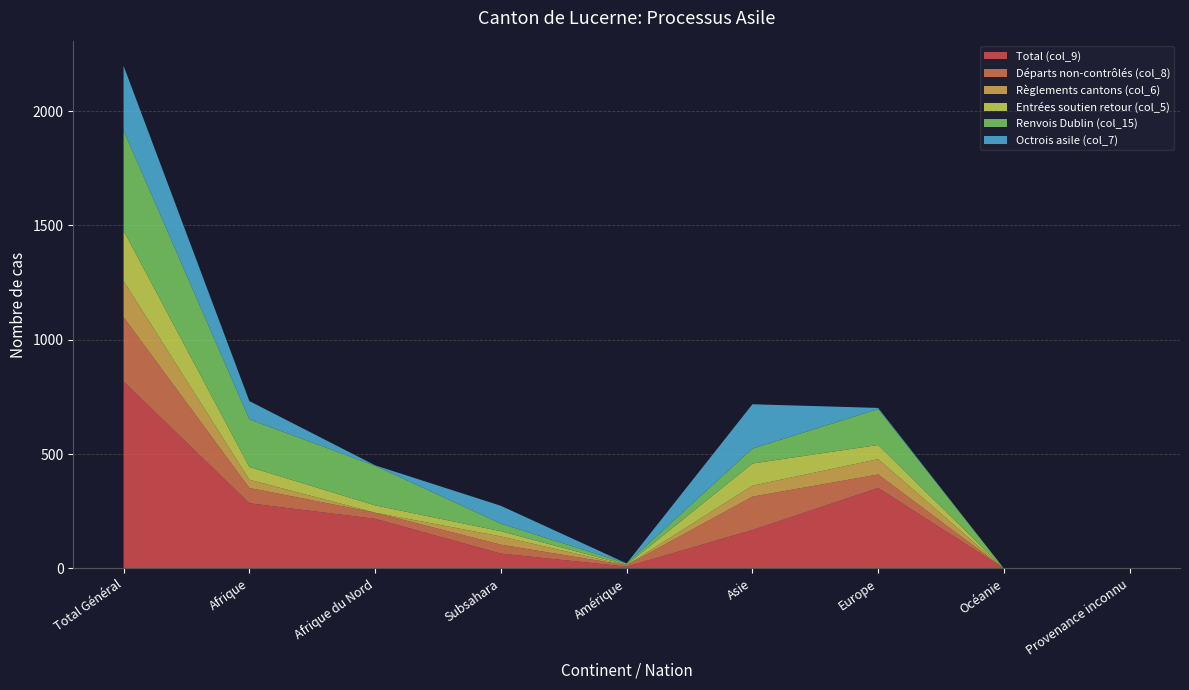

Reading left to right, extract all data points from this chart.

Total (col_9): 817	285	217	65	8	168	352	0	0
Départs non-contrôlés (col_8): 282	67	27	39	6	146	59	0	0
Règlements cantons (col_6): 158	36	0	36	0	48	67	0	0
Entrées soutien retour (col_5): 220	56	32	23	2	97	62	0	0
Renvois Dublin (col_15): 438	208	173	33	6	65	157	0	0
Octrois asile (col_7): 283	80	2	78	0	194	5	0	0